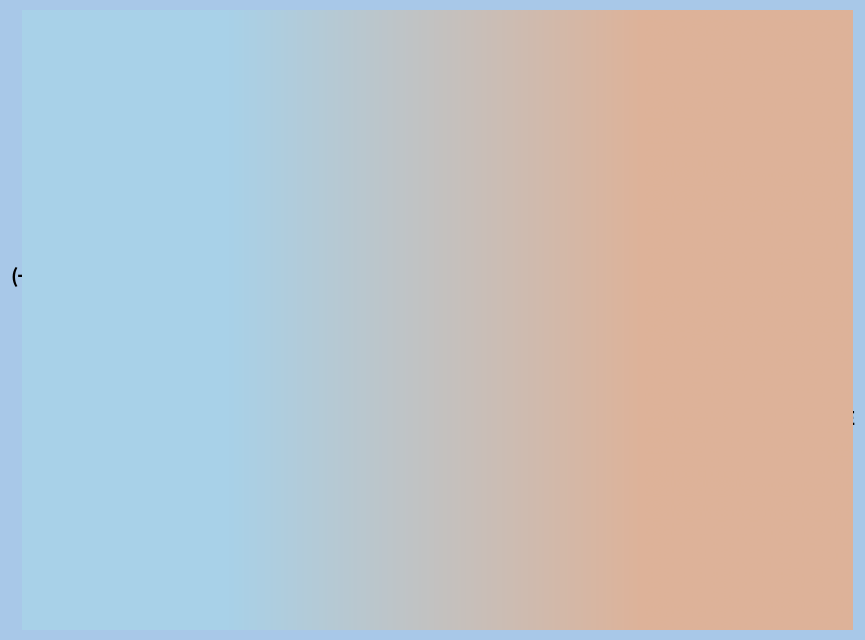

What is the majority slice?

(+)-PULEGONE